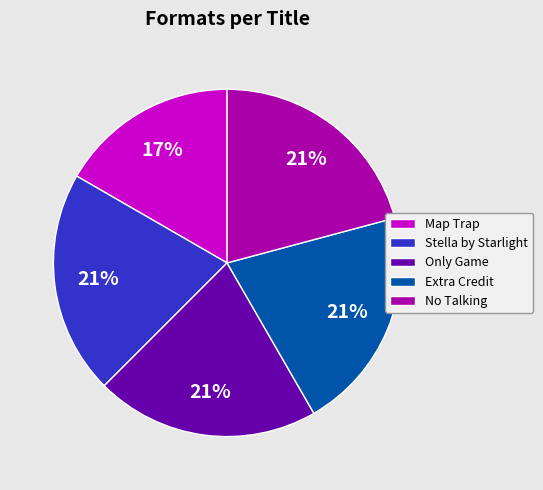

Is there a majority slice in this chart?

No